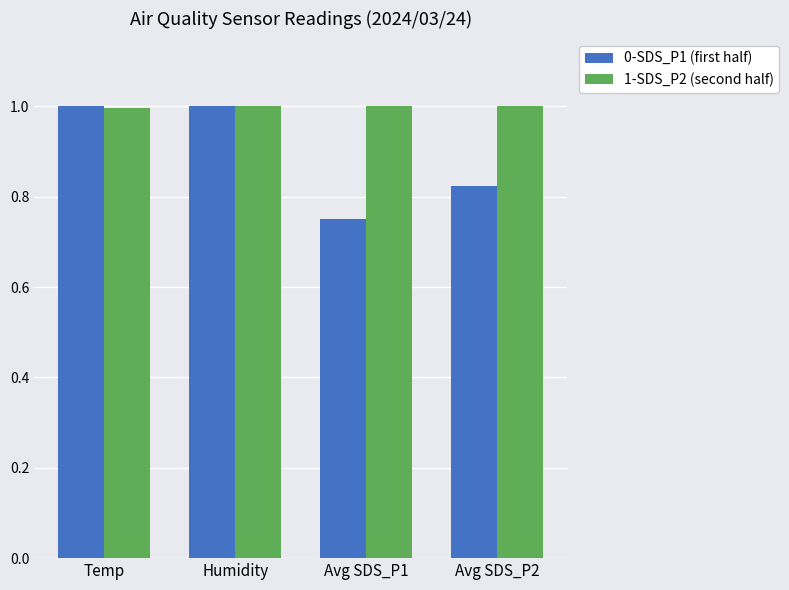

What is the greatest value displayed?

1.0